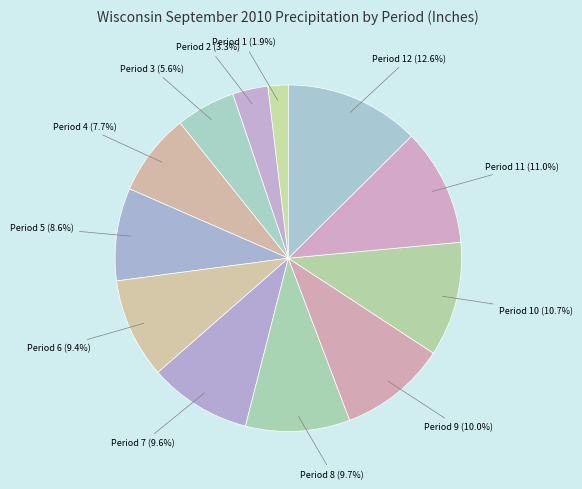

Does Period 12 represent more than half of the total?

No